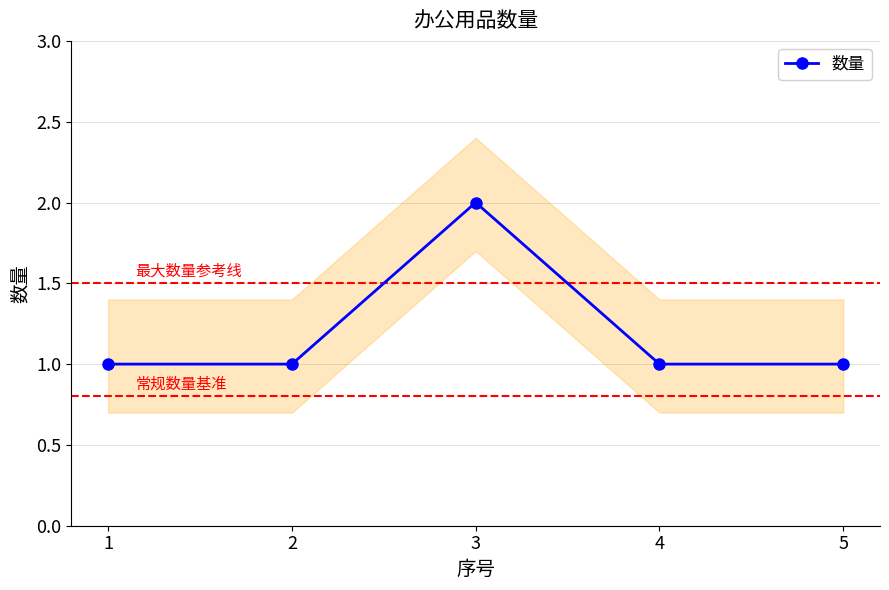

What is the value of the 2nd point from the left?

1